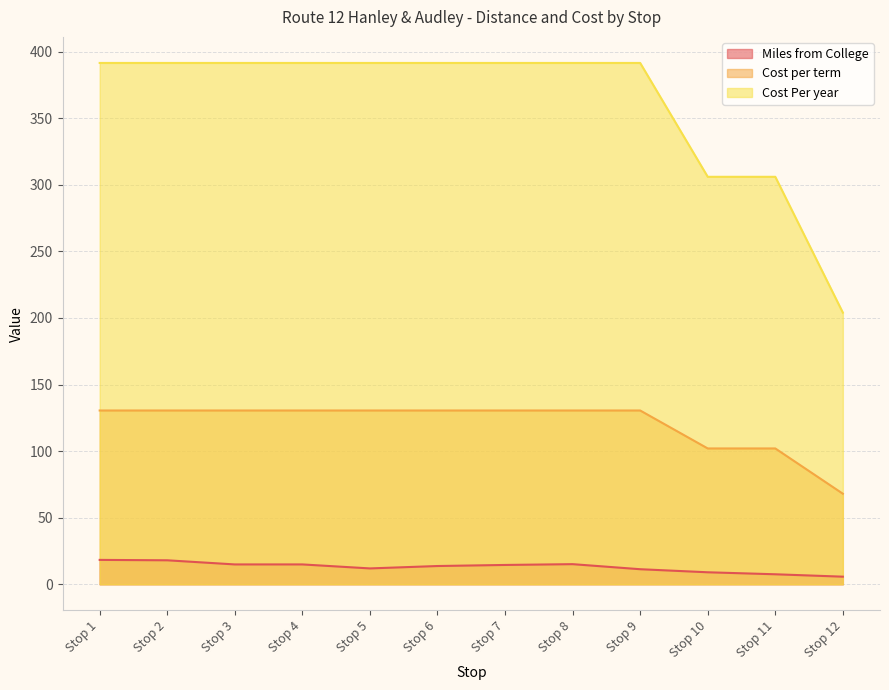

What is the lowest value of the Miles from College series?

5.7